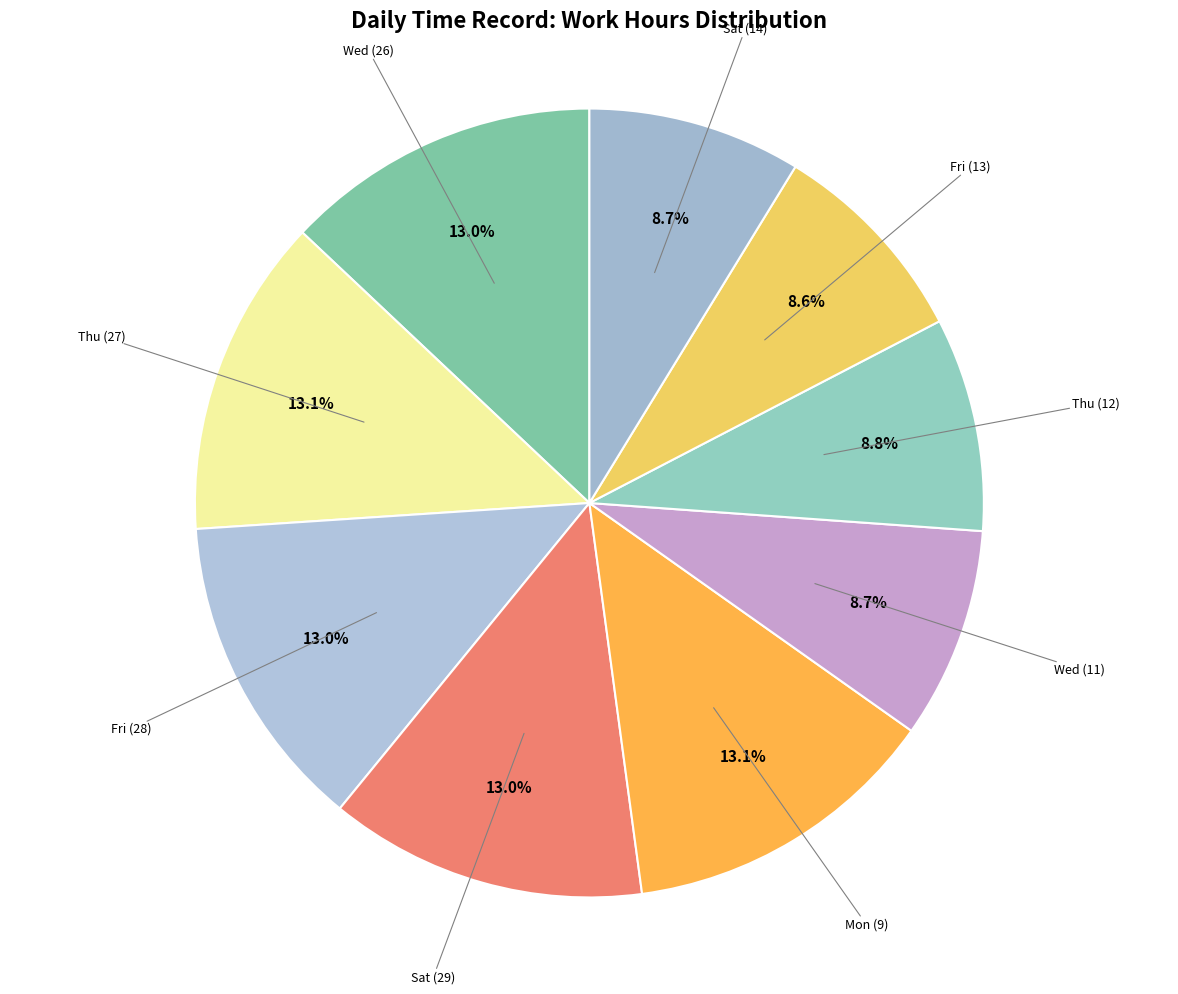

Do Sat (29) and Thu (12) together represent more than half of the pie?

No